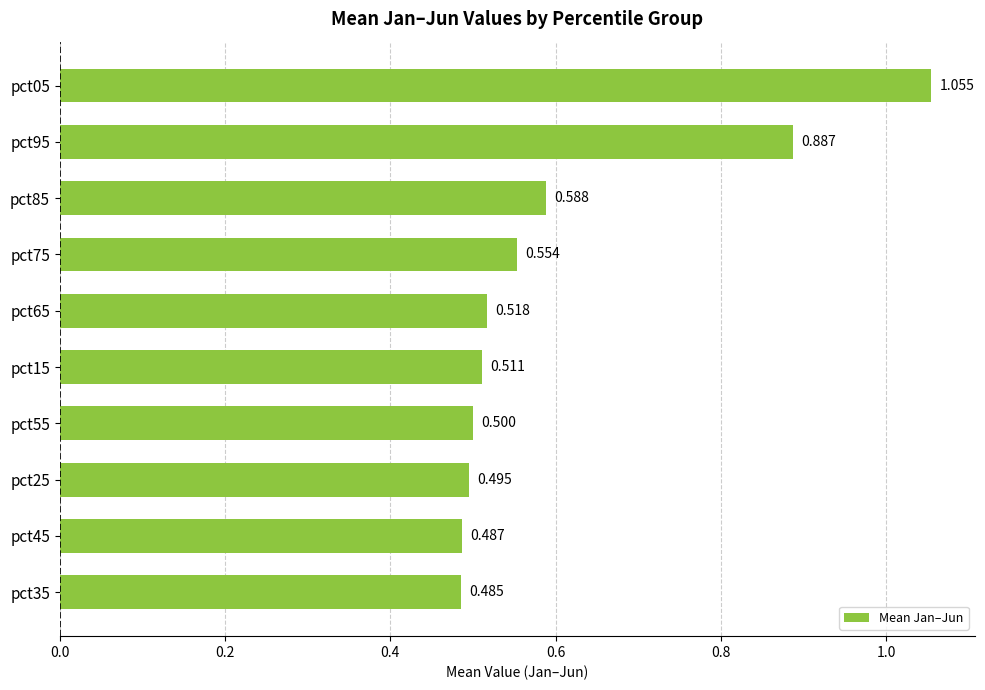

Count the number of categories in the chart.

10